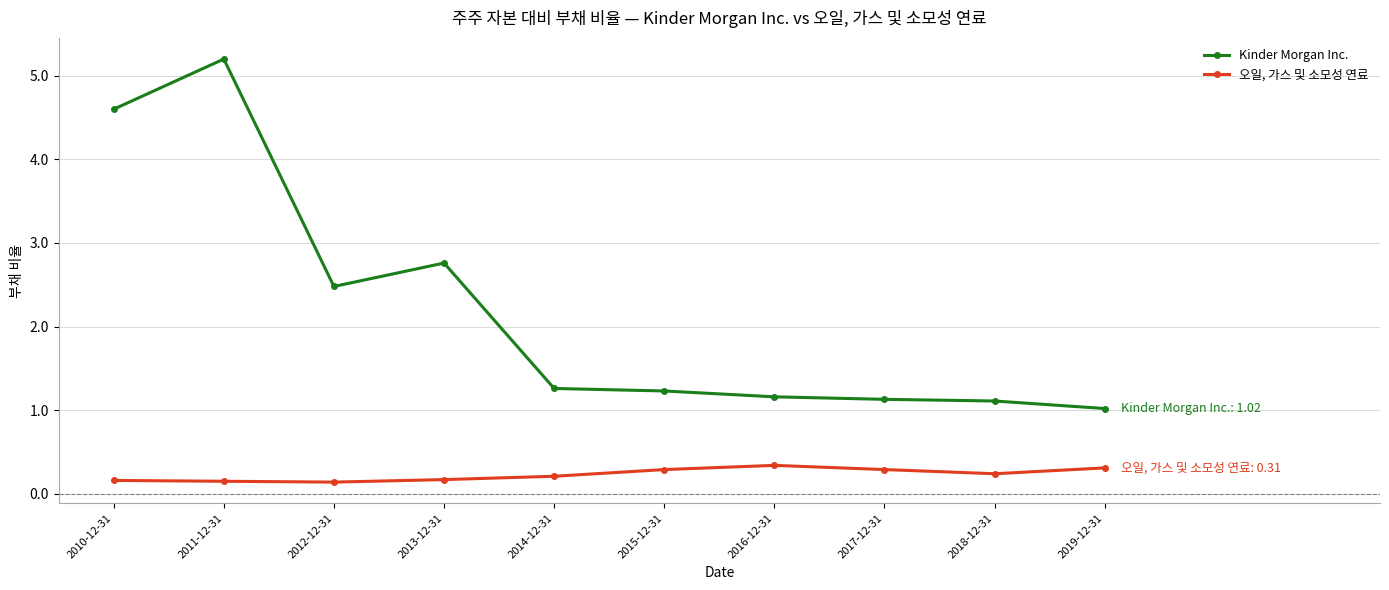

Rank the series by their maximum value, from highest to lowest.

Kinder Morgan Inc., 오일, 가스 및 소모성 연료